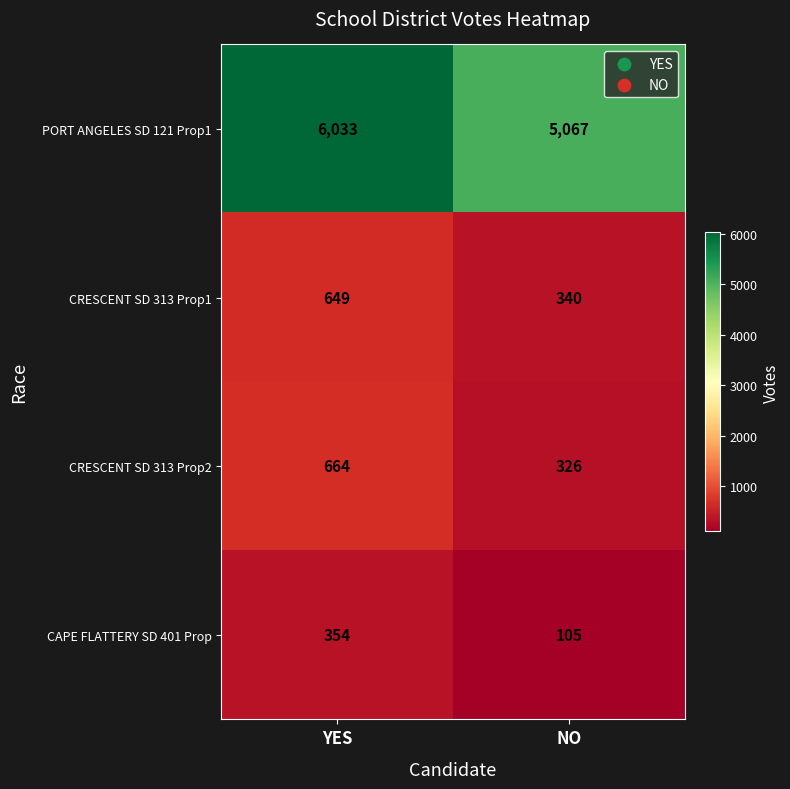

Is the value of PORT ANGELES SD 121 Prop1 at YES greater than the value of CRESCENT SD 313 Prop2 at YES?

Yes